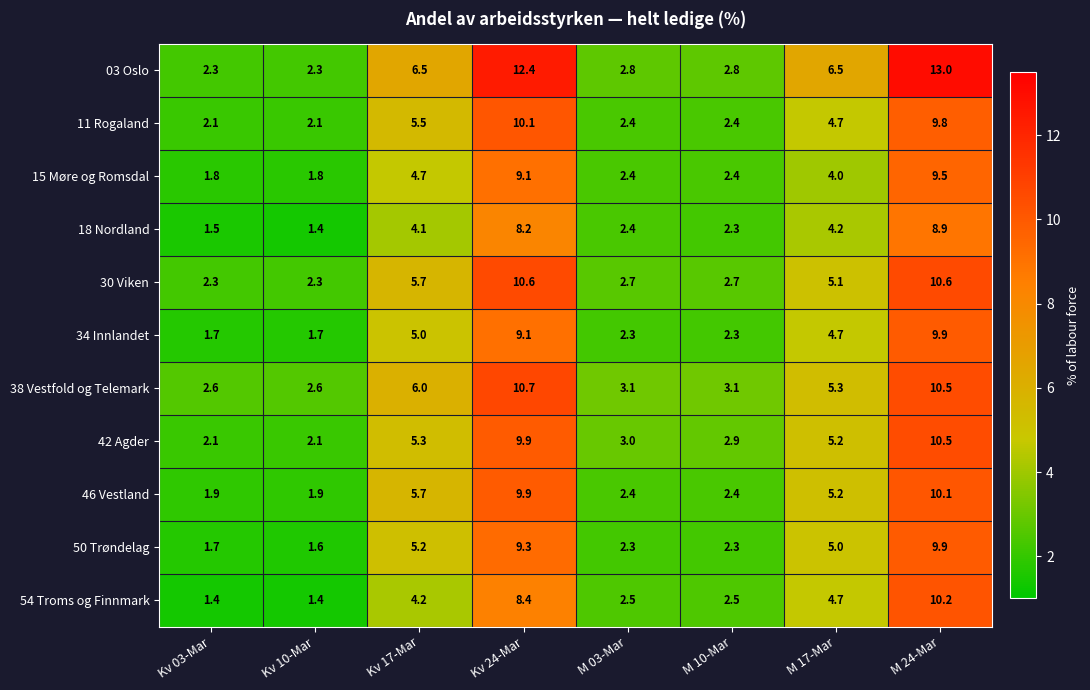

The 50 Trøndelag series shows 1.6 at Kv 10-Mar. True or false?

True